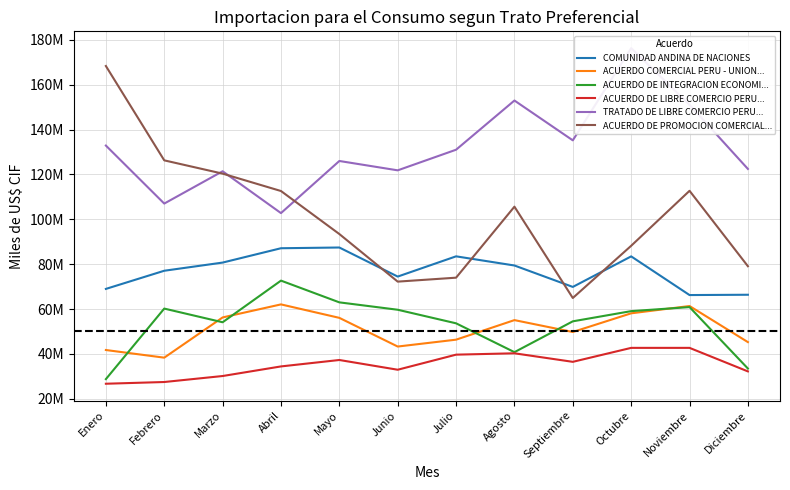

Between Noviembre and Septiembre, which is larger?

Septiembre